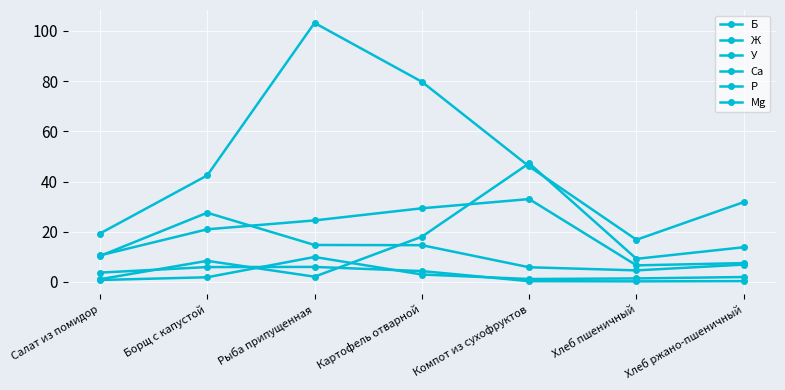

Which series changed the most between Борщ с капустой and Хлеб ржано-пшеничный?

Са